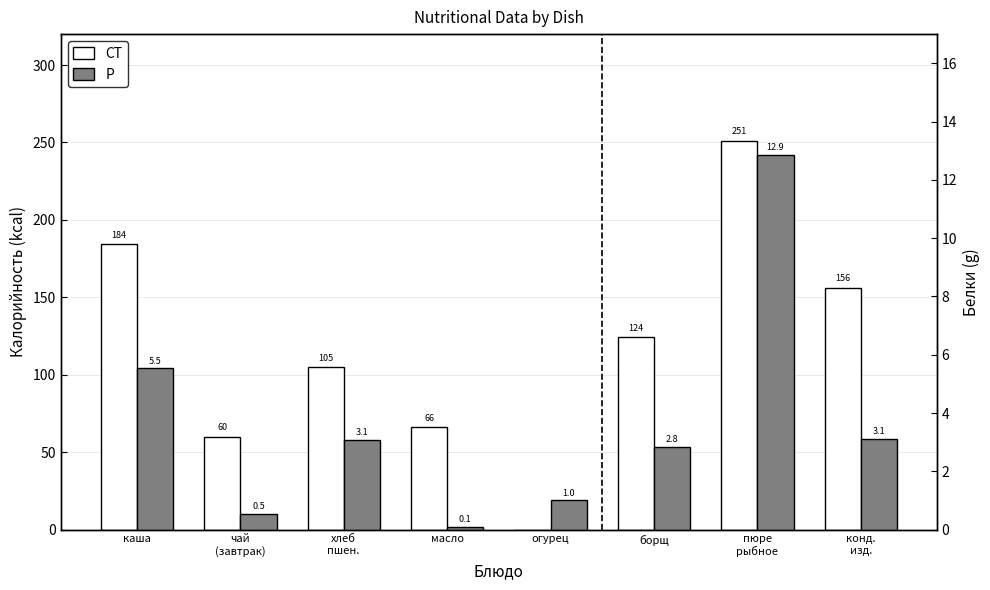

What is the total value across all series at масло?

66.1